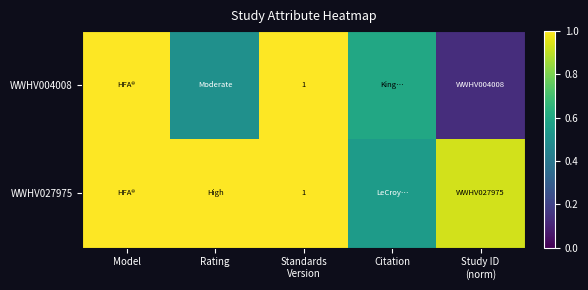

List the labels in order of WWHV004008 value, largest first.

Model, Standards Version, Citation, Rating, Study ID (norm)